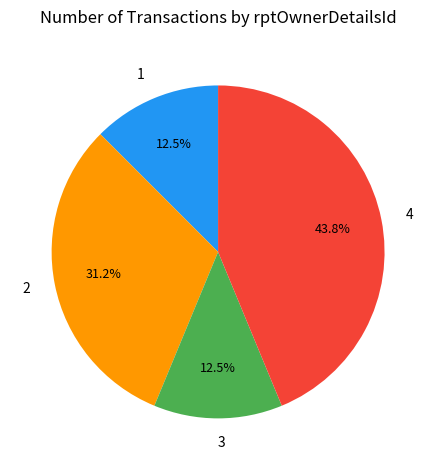

To the nearest percent, what is the difference between the largest and smallest slice percentages?

31%